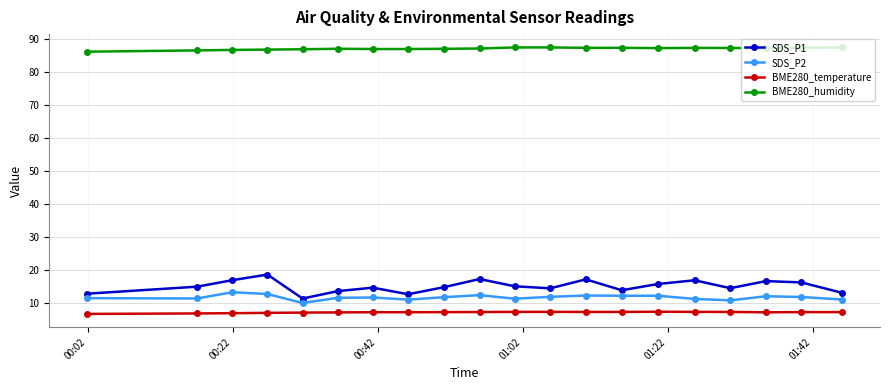

Count the number of data series in this chart.

4